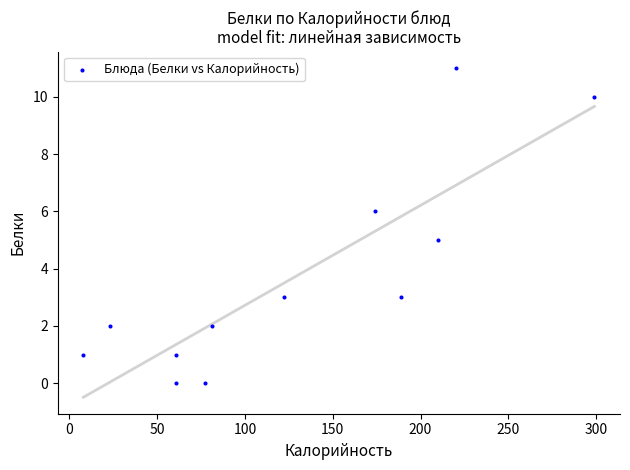

What is the range of X values (max minus min)?

291